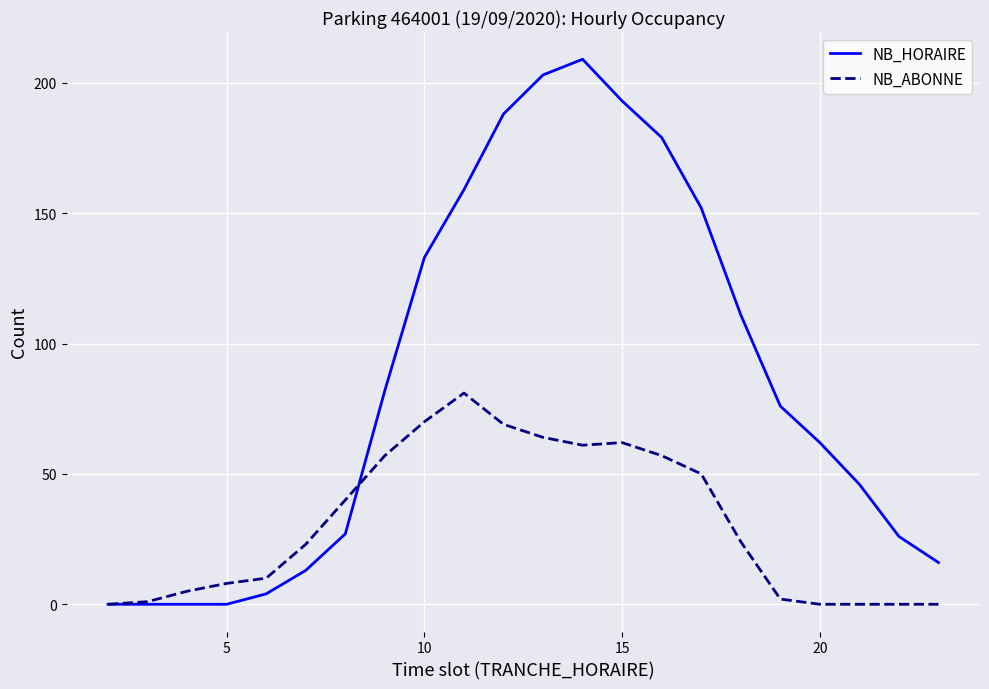

Reading right to left, transcribe all the data shown in this chart.

NB_HORAIRE: 16	26	46	62	76	111	152	179	193	209	203	188	159	133	82	27	13	4	0	0	0	0
NB_ABONNE: 0	0	0	0	2	24	50	57	62	61	64	69	81	70	57	40	23	10	8	5	1	0